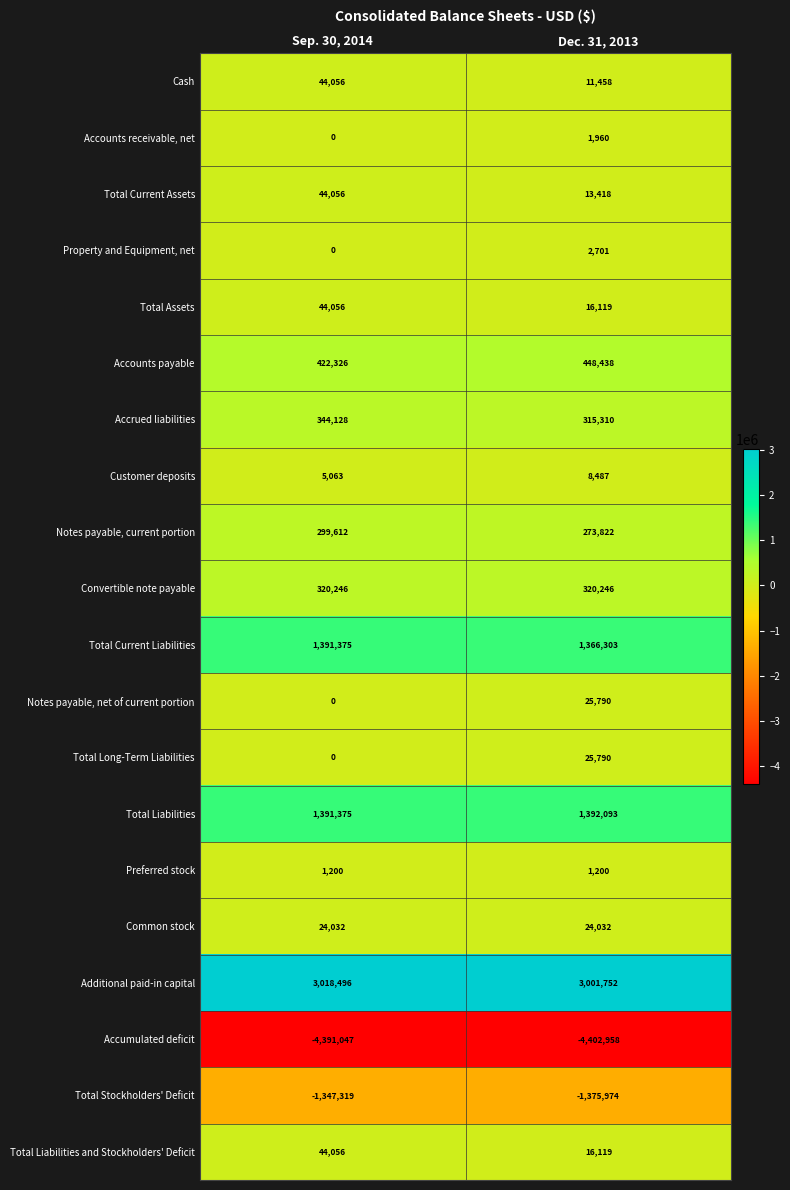

How many distinct data groups are displayed?

20